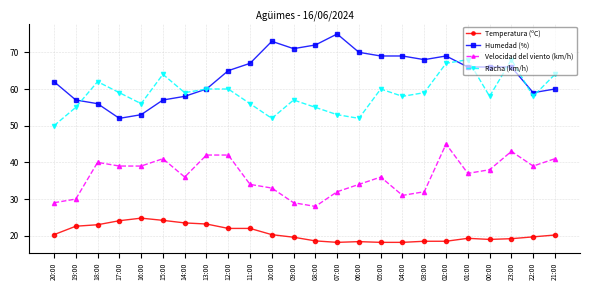

What is the spread (max minus min) of values at 10:00?

52.7